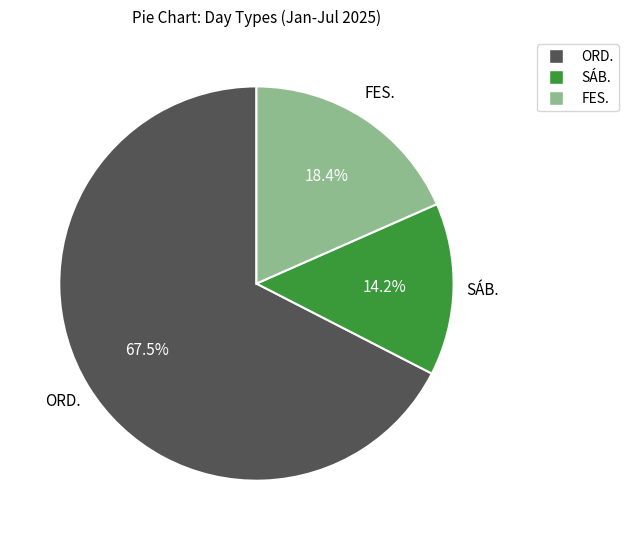

Count the number of slices in the pie.

3